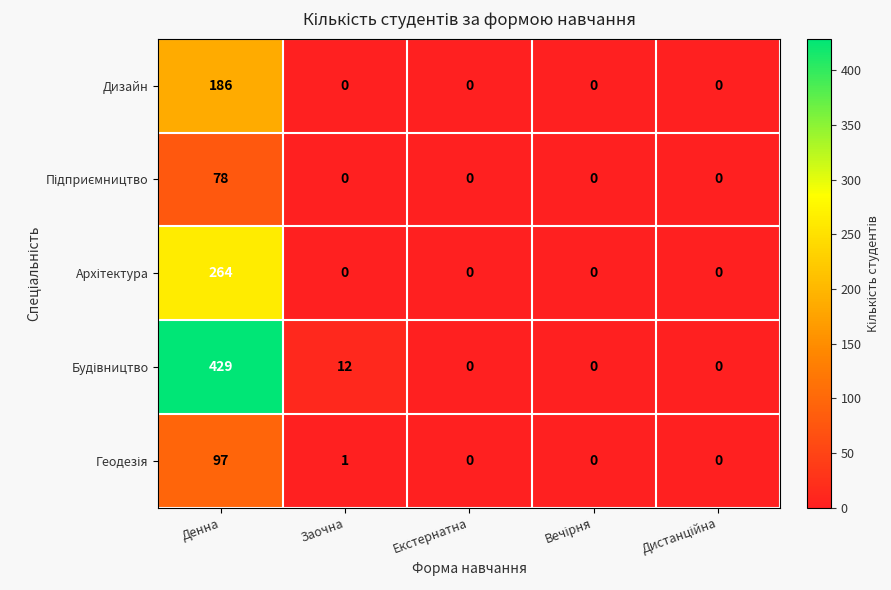

Which category has the highest value across all series?

Денна